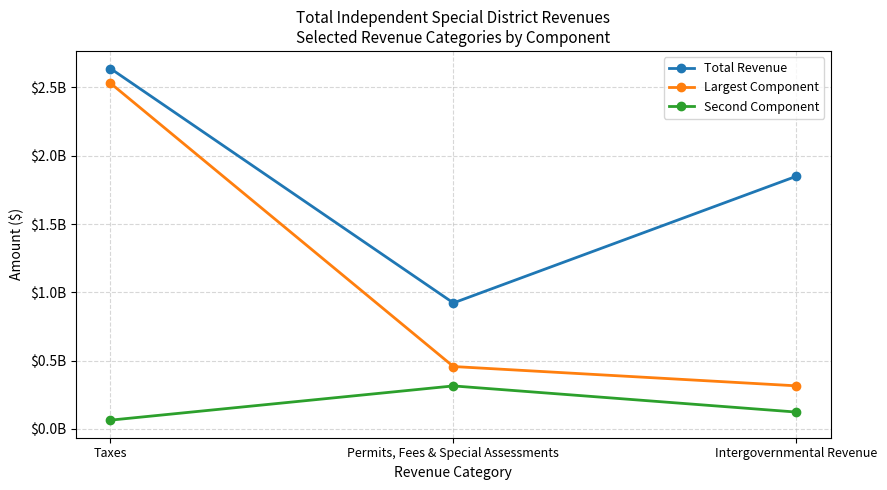

Rank the series by their average value, from highest to lowest.

Total Revenue, Largest Component, Second Component